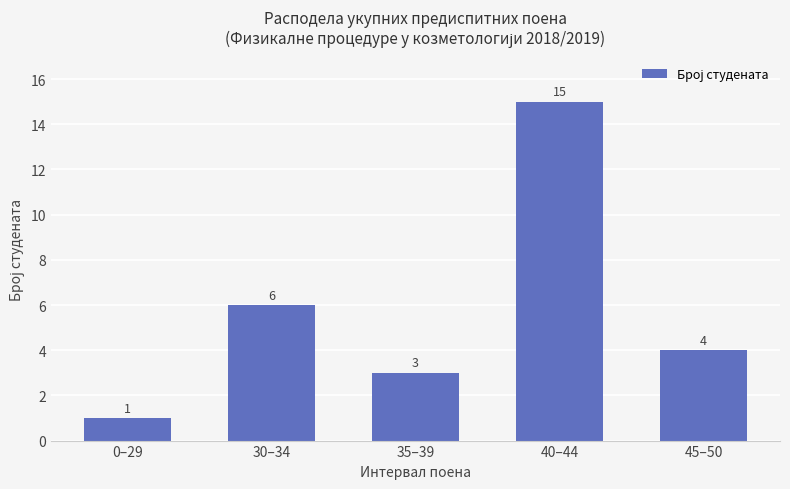

Reading left to right, what are all the values shown in this chart?

1	6	3	15	4